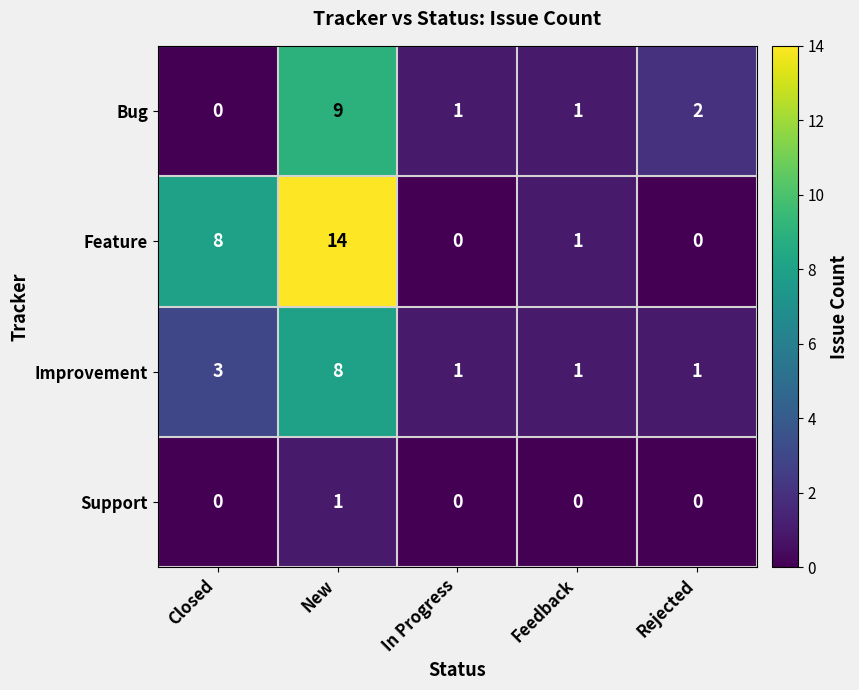

At which category is the sum across all series the highest?

New